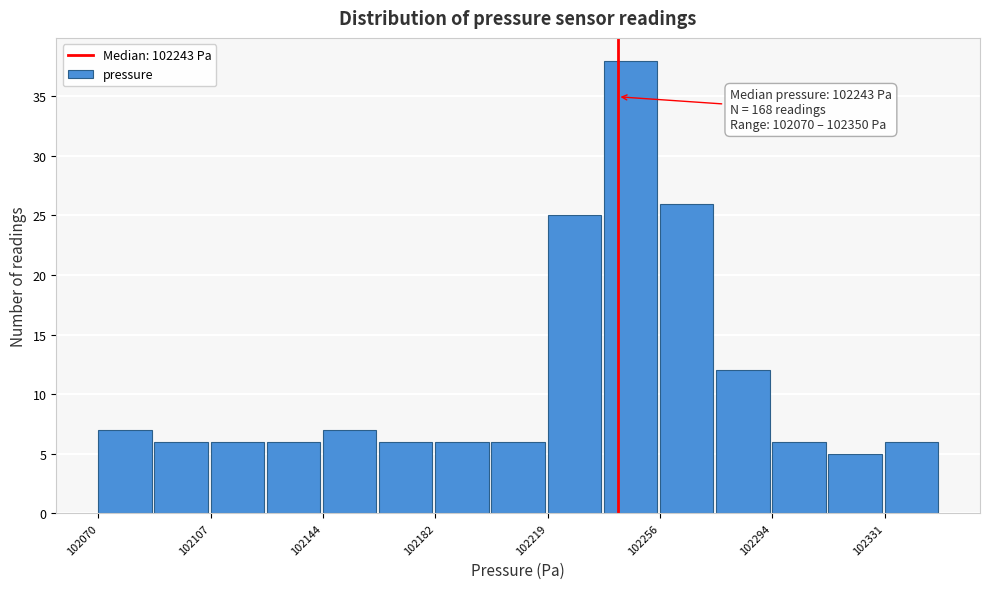

Around what value on the x-axis is the tallest bar? Give the approximate position of its centre, as read against the axis.

102245